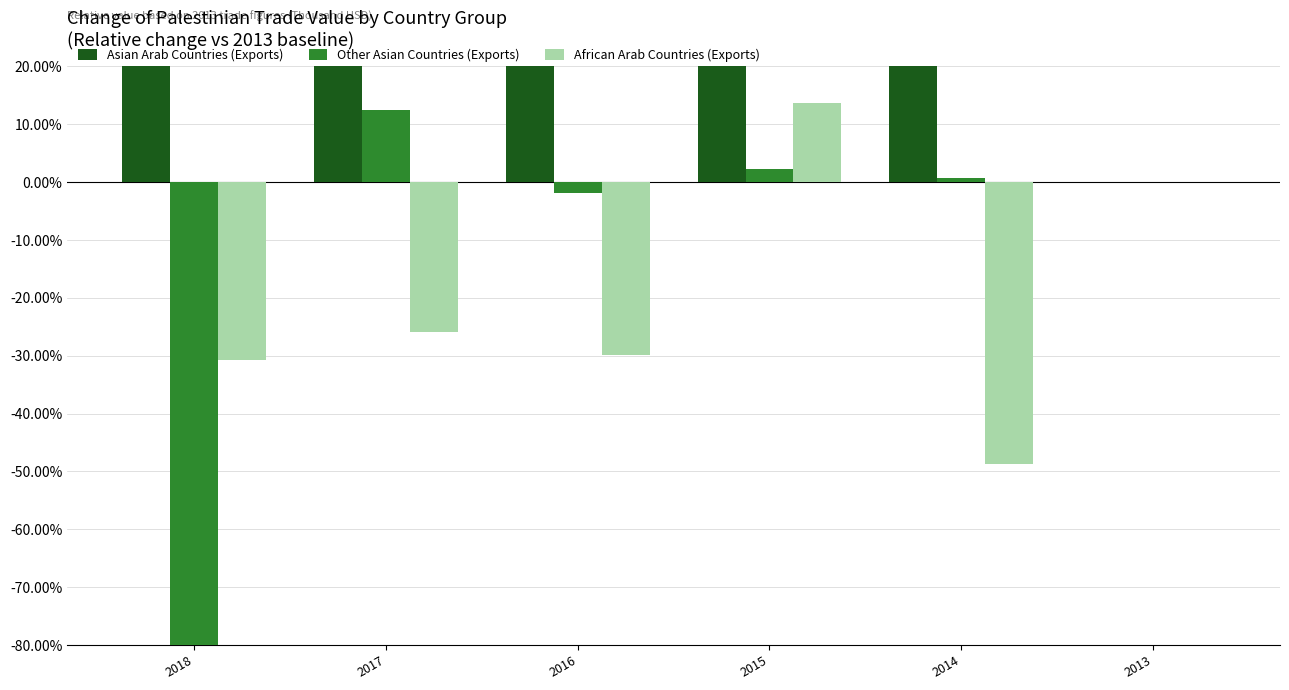

How many bars are there in each group?

3